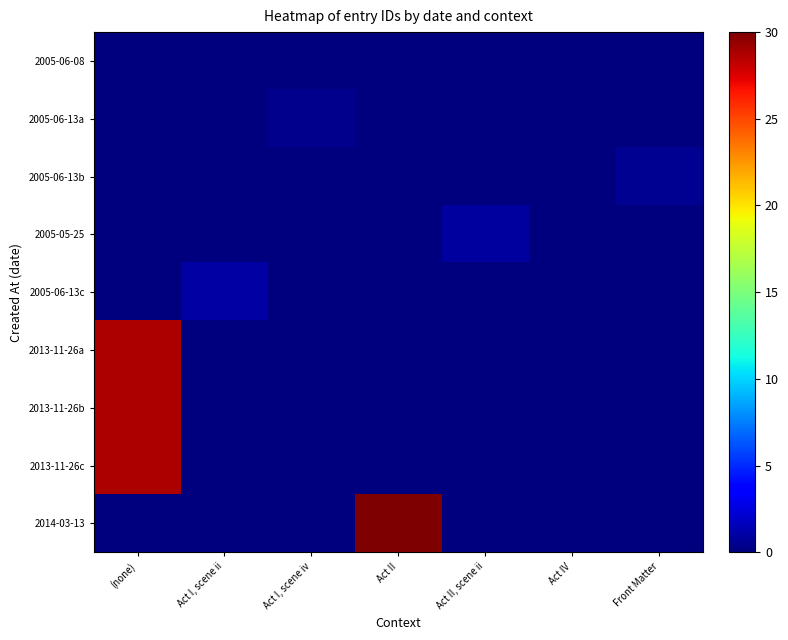

At how many categories does at least one series exceed 9?

2